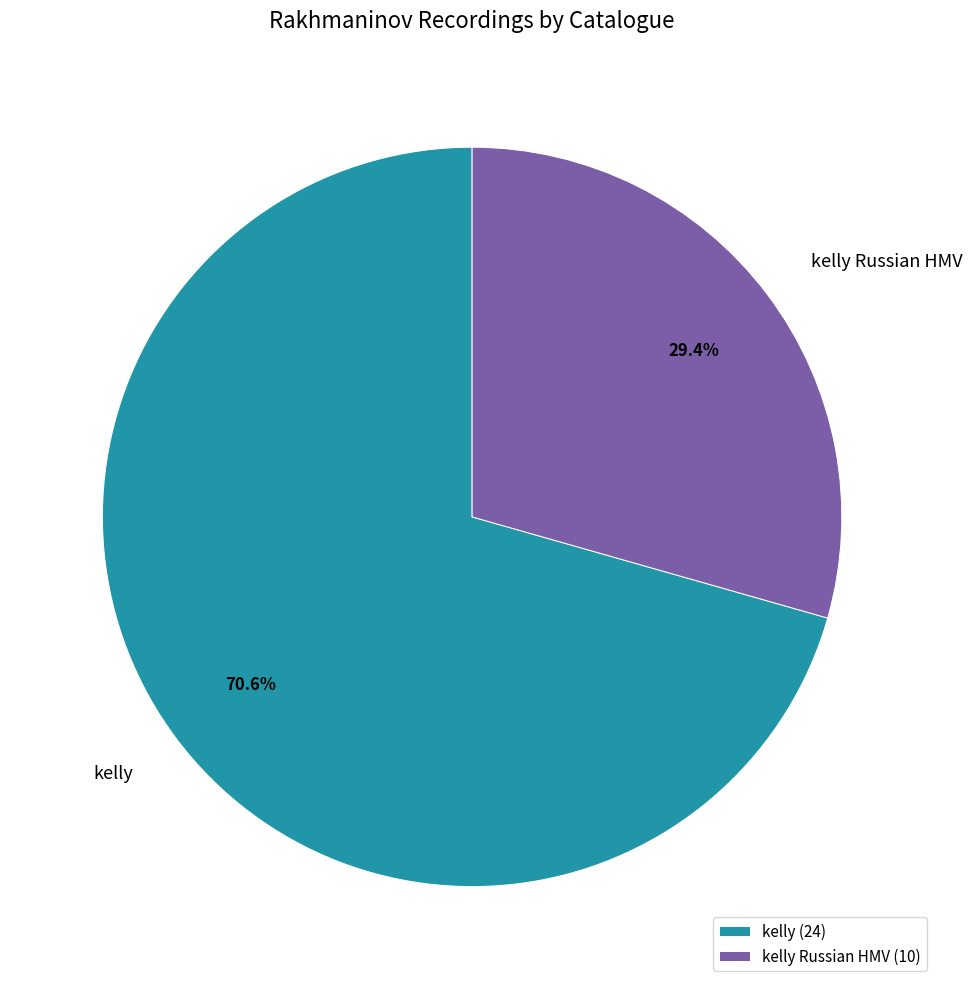

Does kelly Russian HMV represent more than half of the total?

No